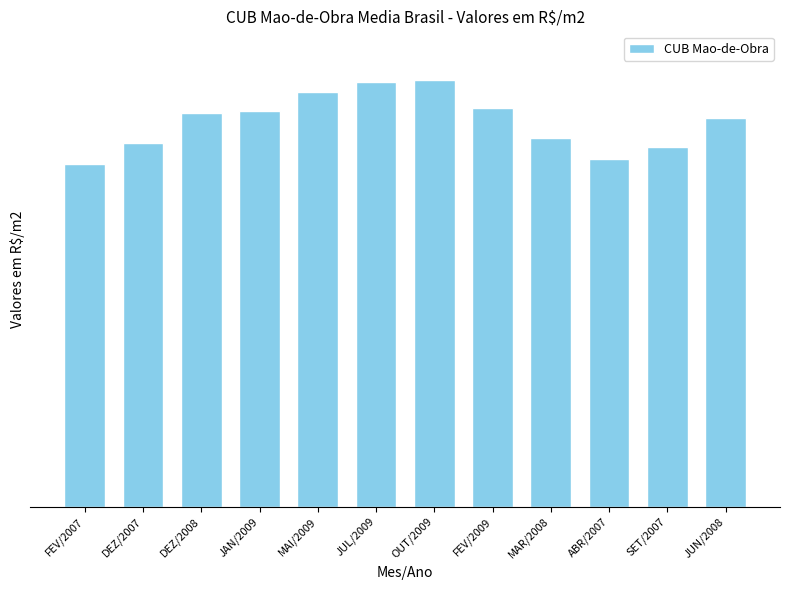

What is the ratio of the value at OUT/2009 to the value at DEZ/2008?

1.1